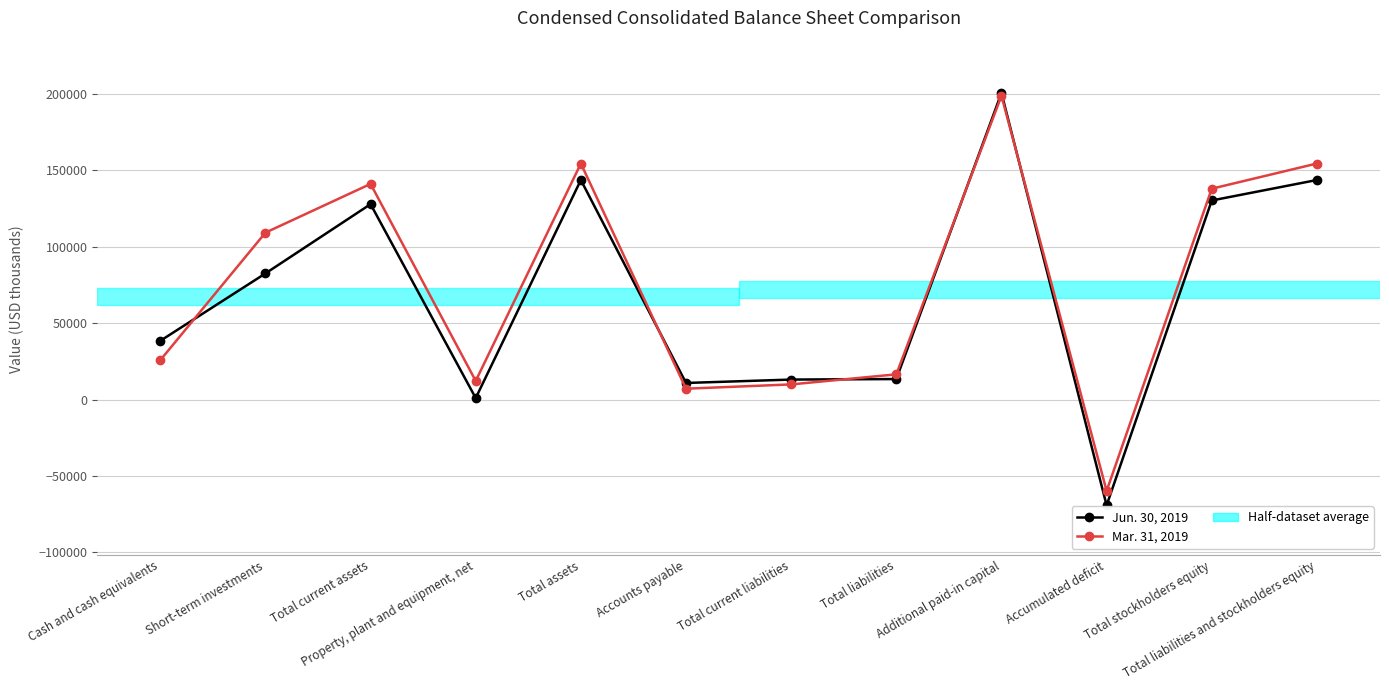

How many data points in Jun. 30, 2019 are less than 82435?

6